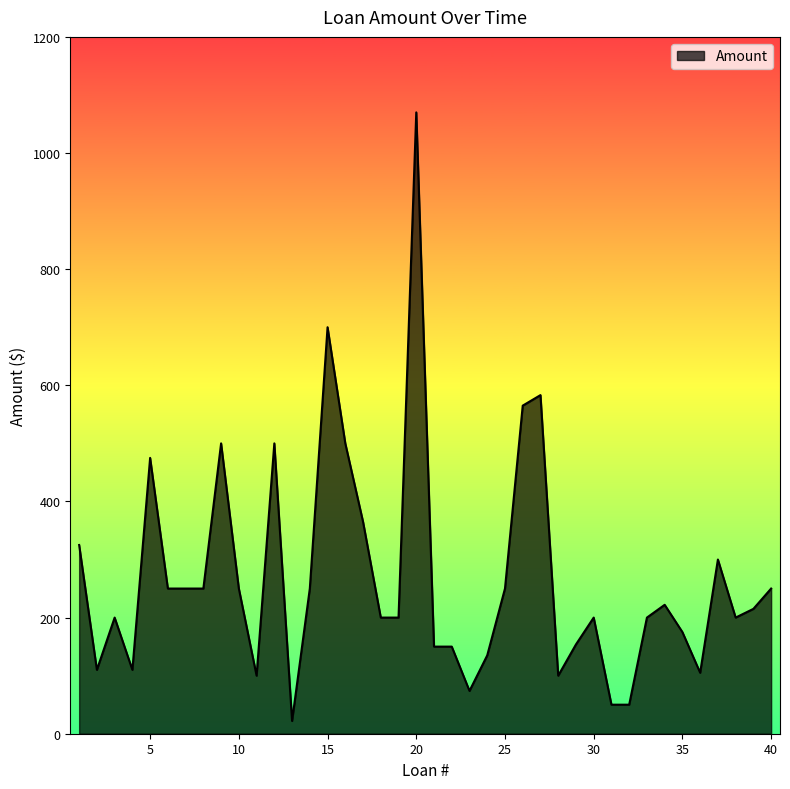

Is this an area chart (filled region under the line)?

Yes